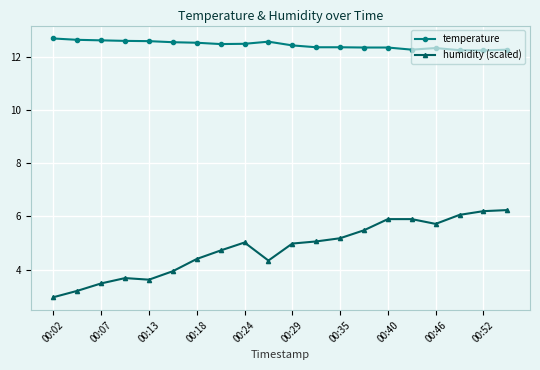

Which series has the largest range (max minus min)?

humidity (scaled)